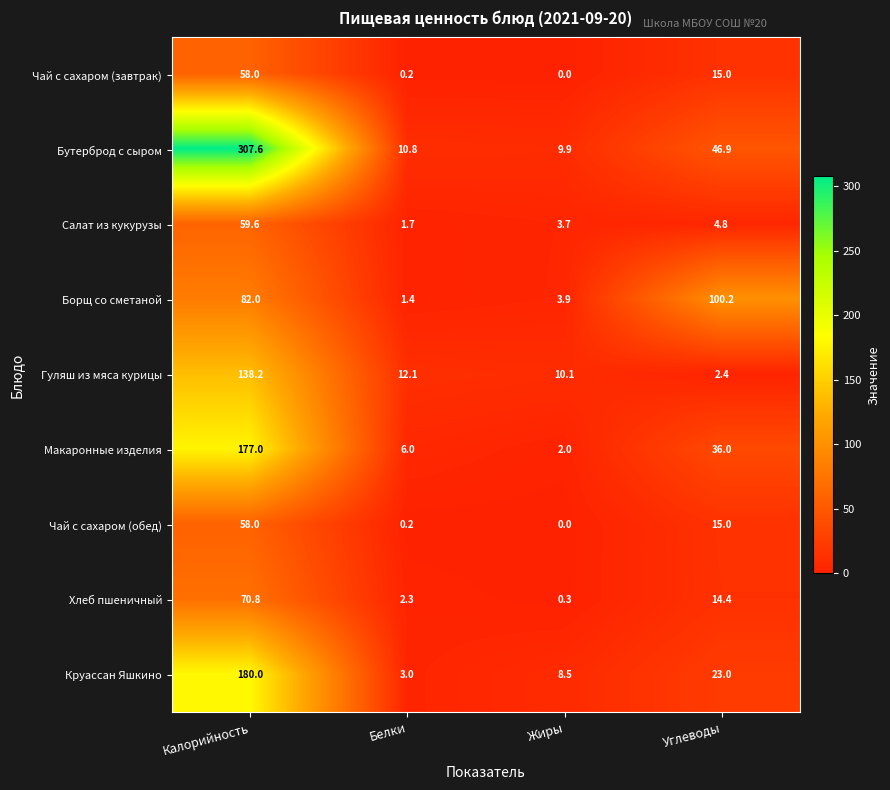

At which label does Хлеб пшеничный first exceed 14?

Калорийность